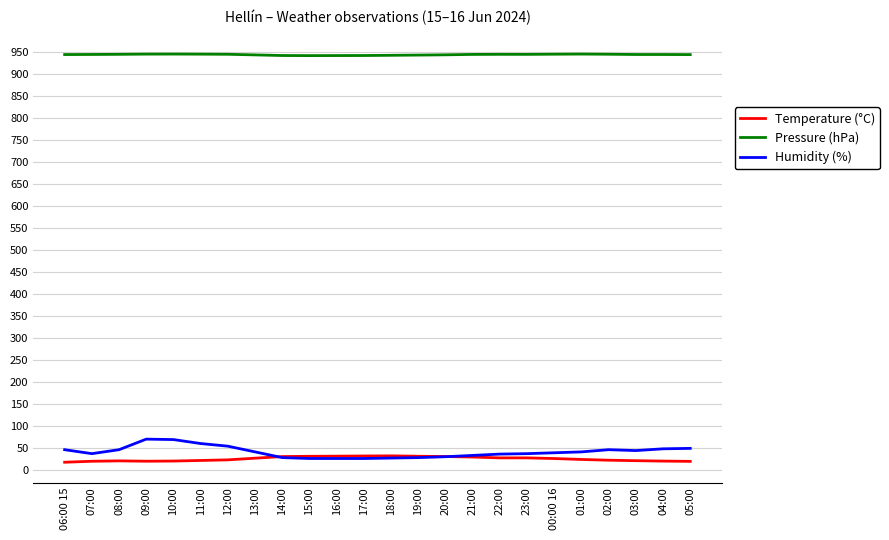

True or false: Pressure (hPa) and Humidity (%) intersect in this chart.

False